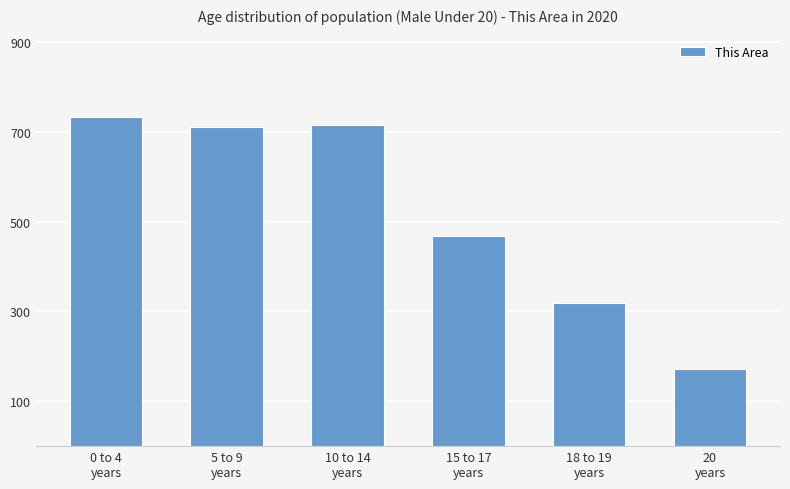

True or false: the data shows 468 at 15 to 17
years.

True